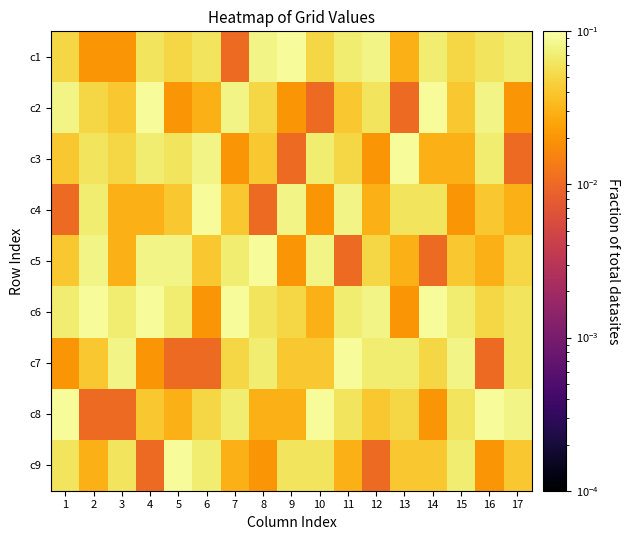

At which category is the sum across all series the highest?

11